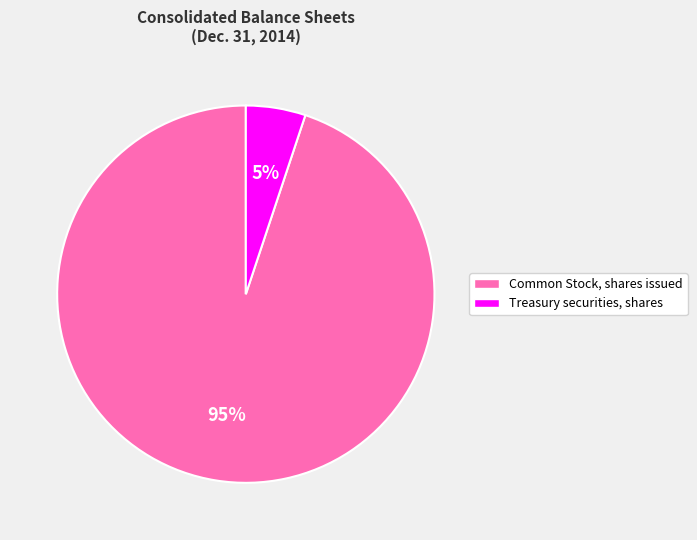

How many segments does this pie chart have?

2